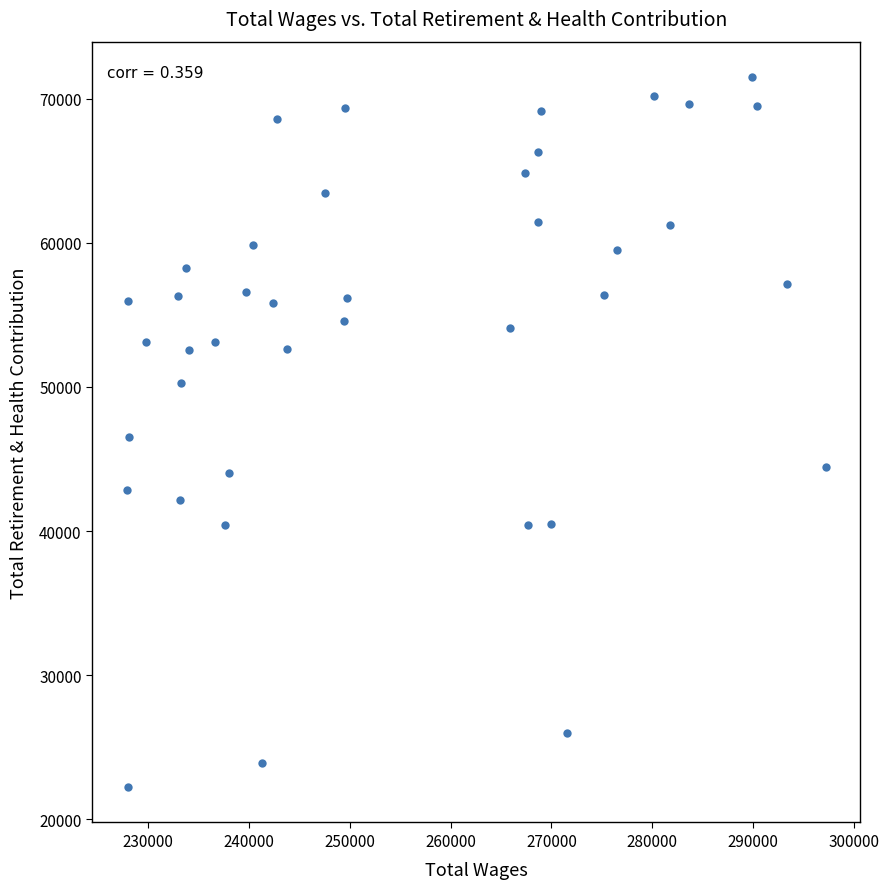

What is the range of X values (max minus min)?

69296